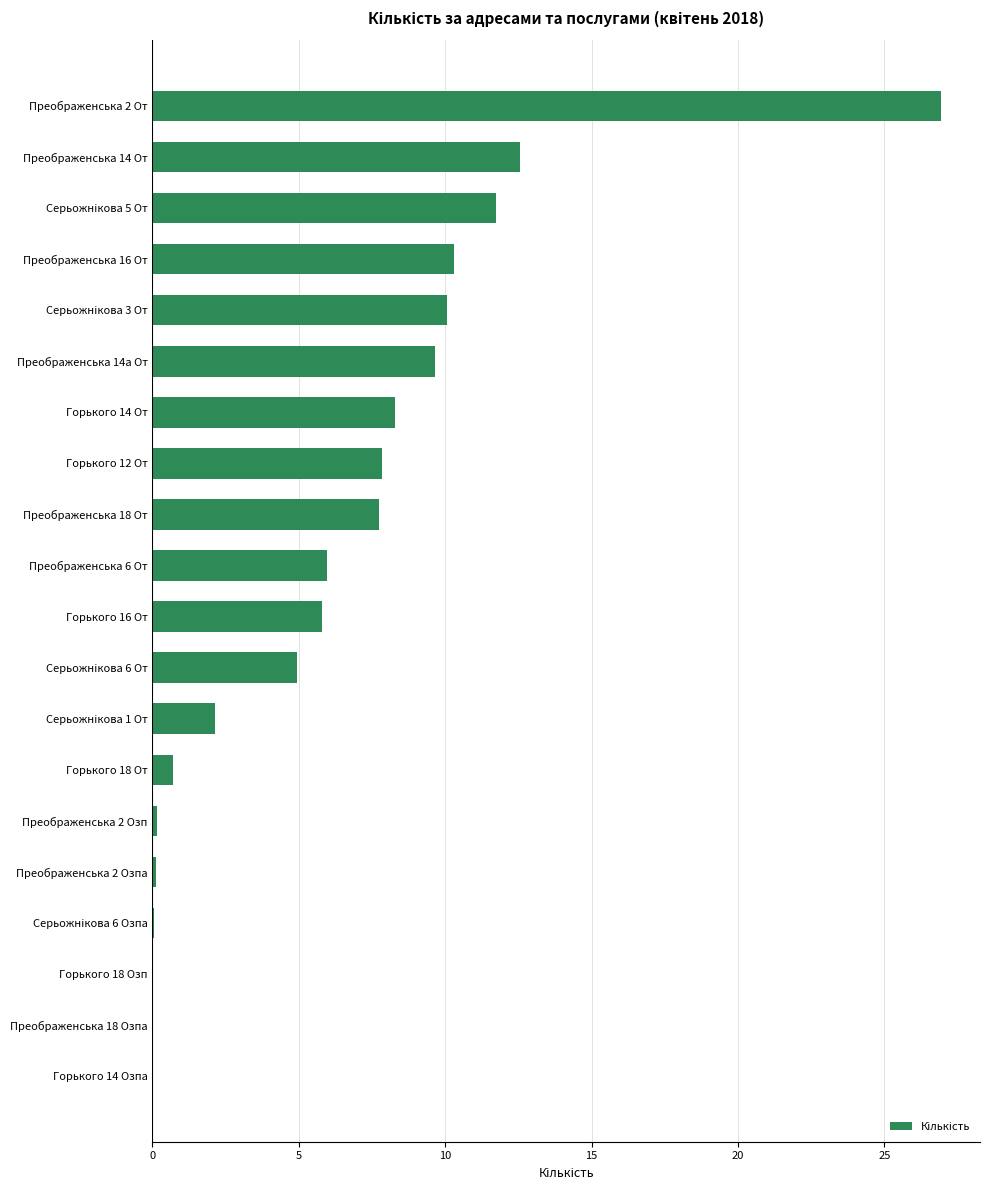

Which category has the highest value across all series?

Преображенська 2 От